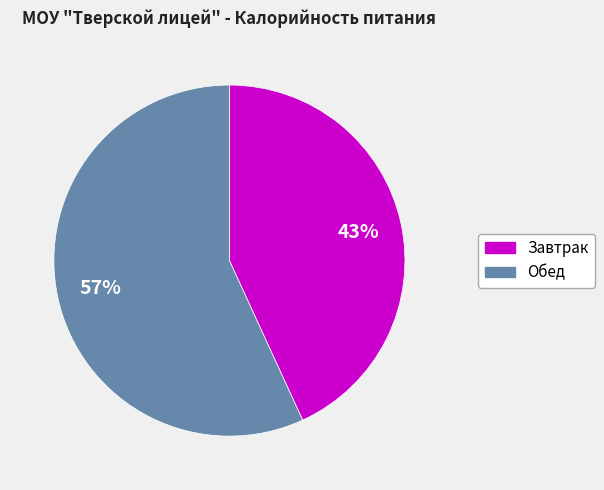

Between Обед and Завтрак, which is larger?

Обед